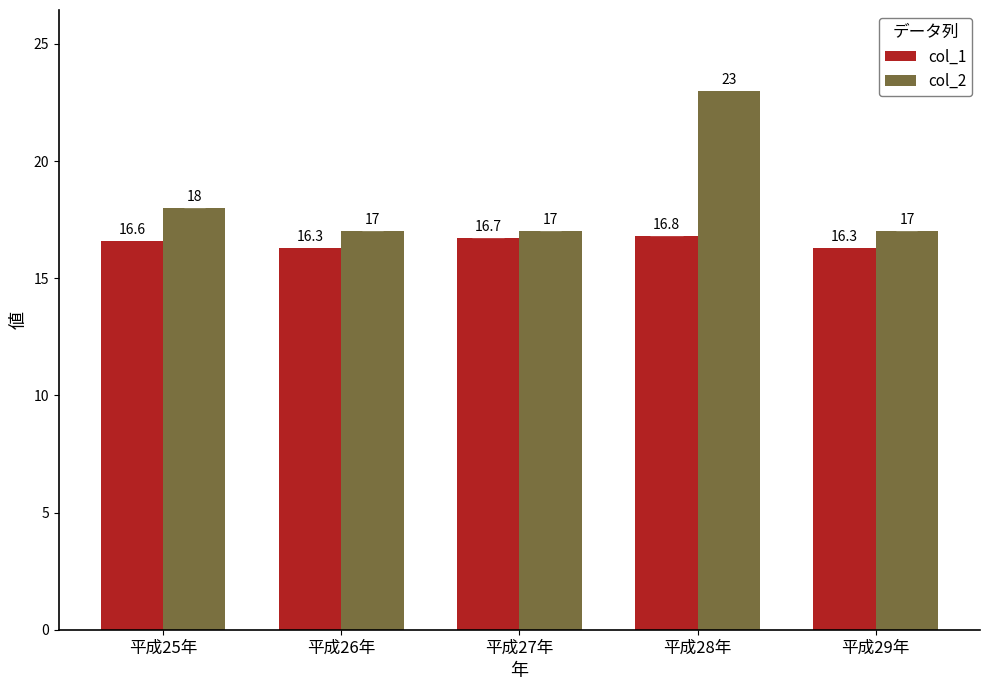

What is the sum of all col_1 values?

82.7